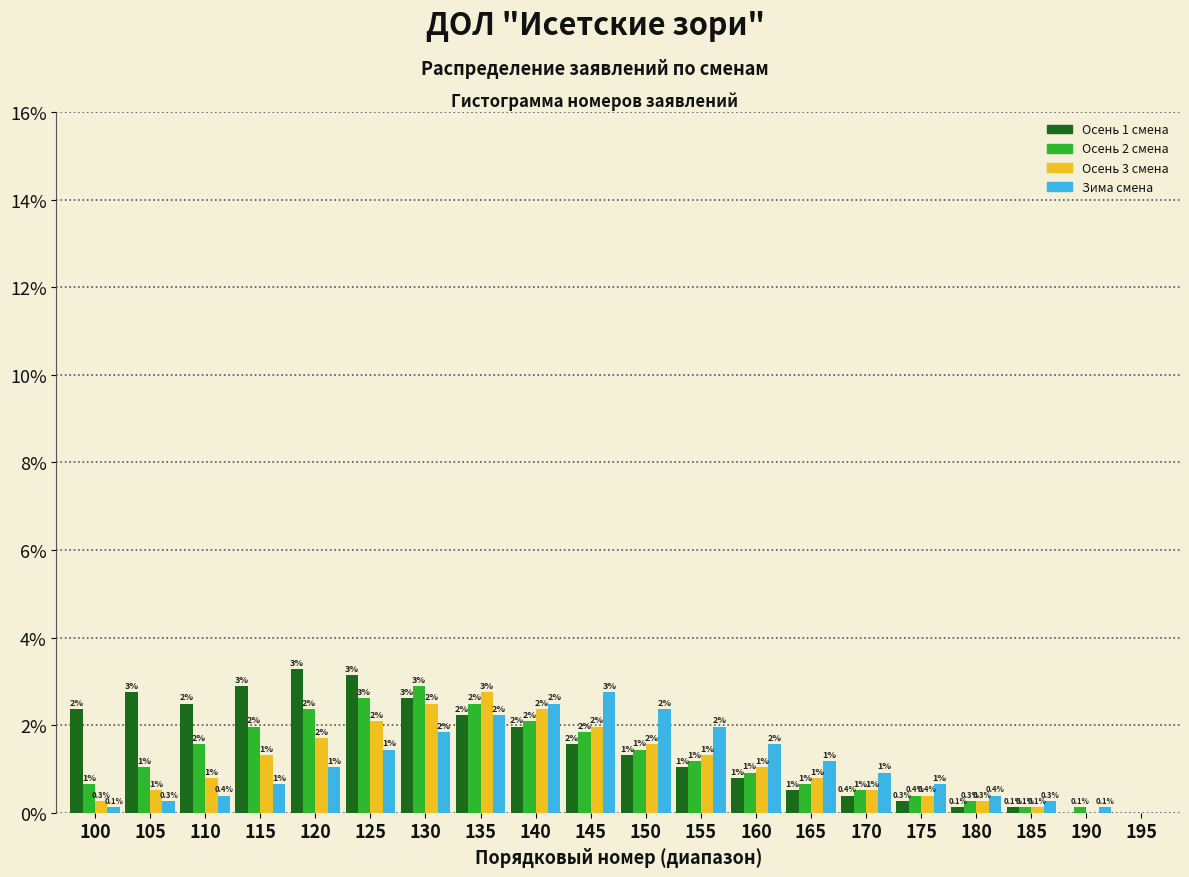

Which series changed the most between 110 and 175?

Осень 1 смена